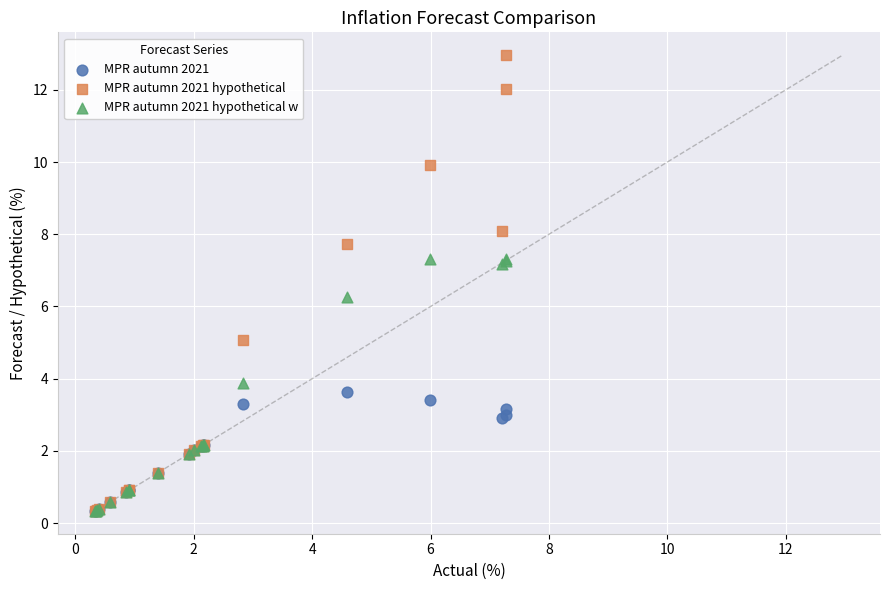

Across all series, what Y value is closest to 6?

6.3